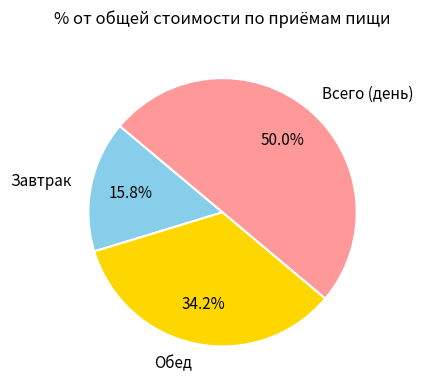

What is the smallest slice in the pie chart?

Завтрак